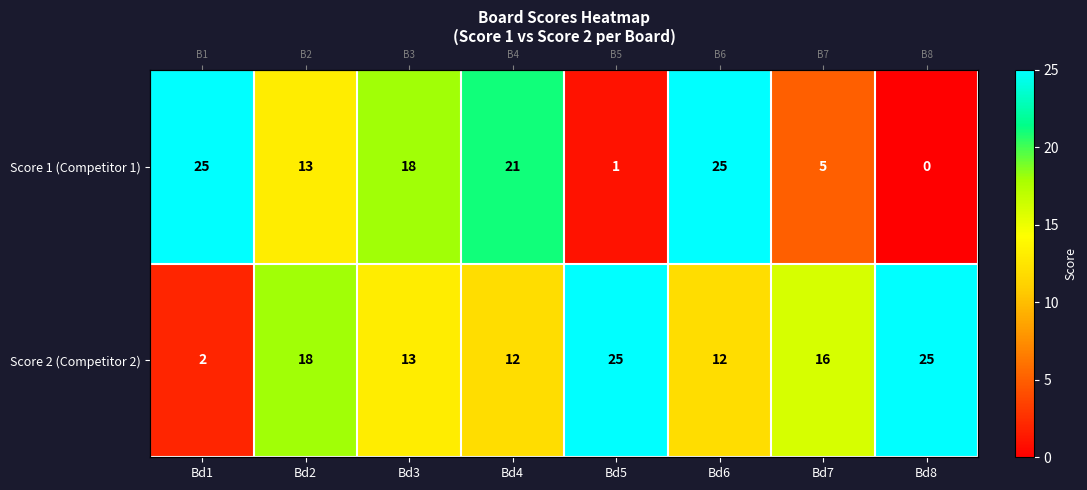

At which label does Score 1 (Competitor 1) first exceed 18?

Bd1